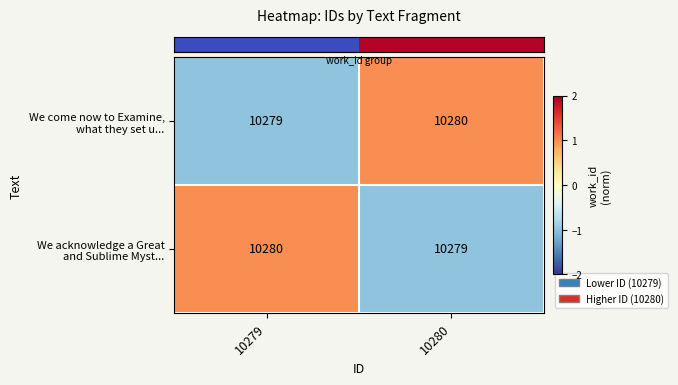

What is the total value across all series at 10279?

20559